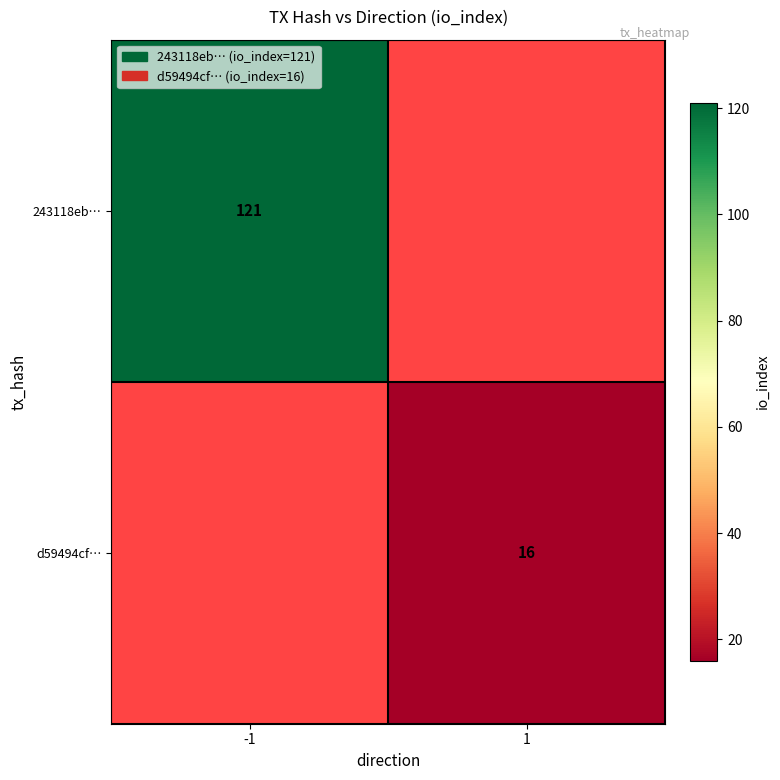

True or false: 243118eb… has a value of 121 at -1.

True